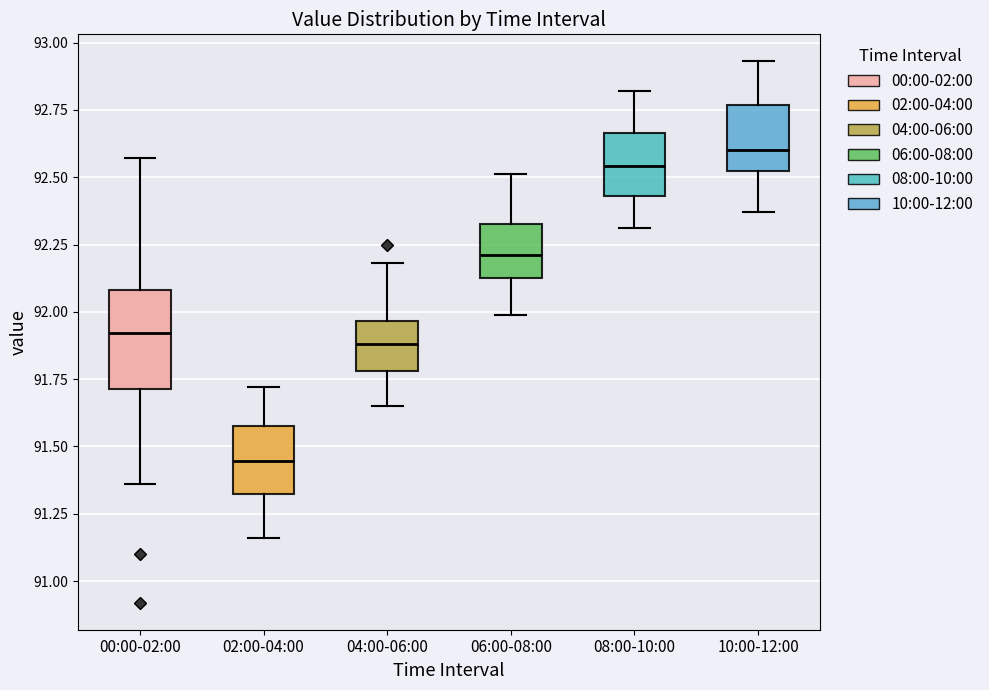

Where does the upper whisker of the box for 08:00-10:00 end on the y-axis? The values are not printed on the chart, so give them approximately, as read against the axis.

92.80